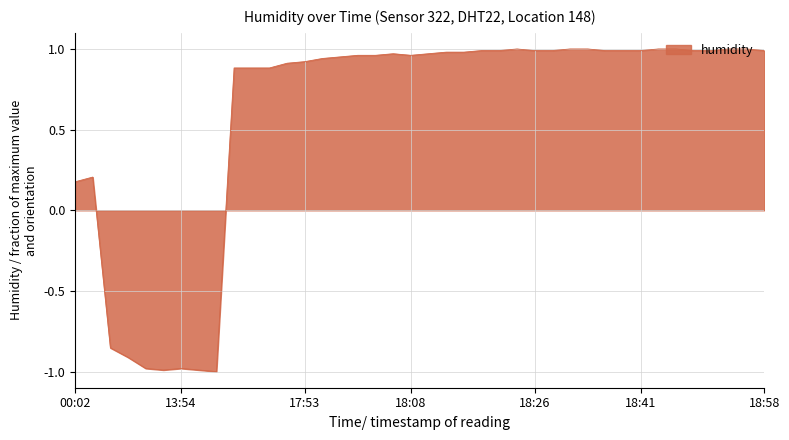

What is the difference between the maximum and minimum values?

2.0